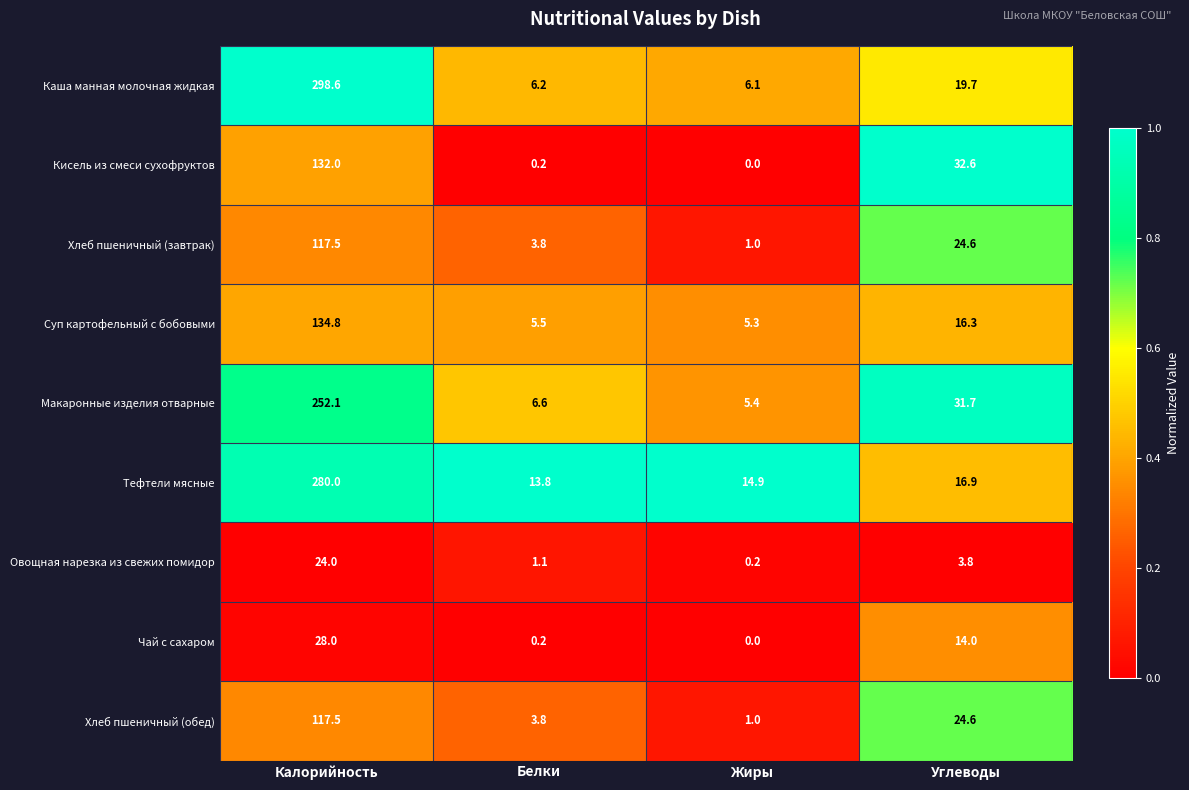

At which category is the sum across all series the highest?

Калорийность